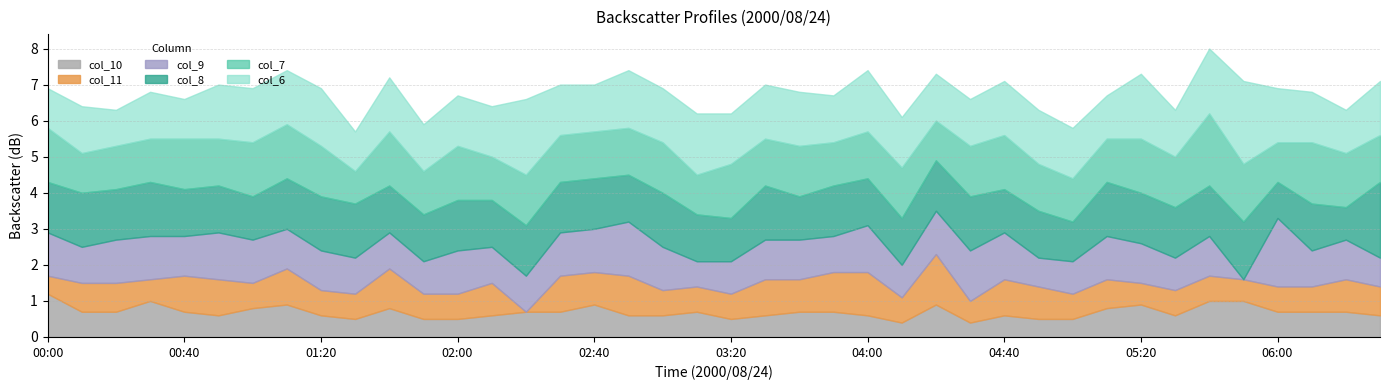

What is the sum of all col_9 values?

43.3